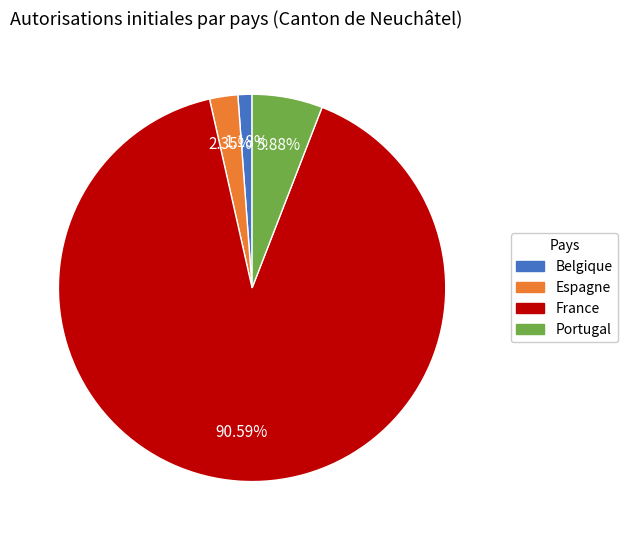

True or false: Belgique accounts for 11% of the total.

False